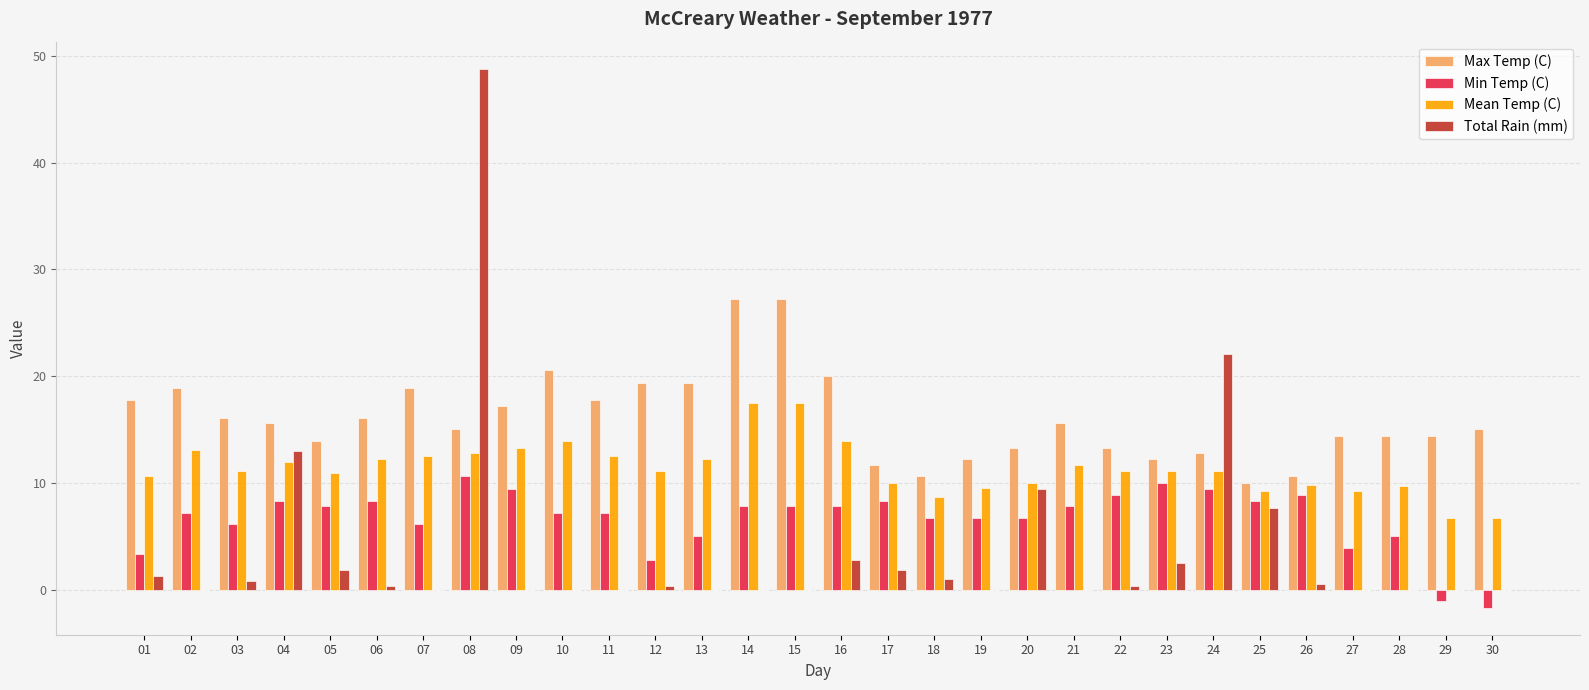

Which series has the largest range (max minus min)?

Total Rain (mm)